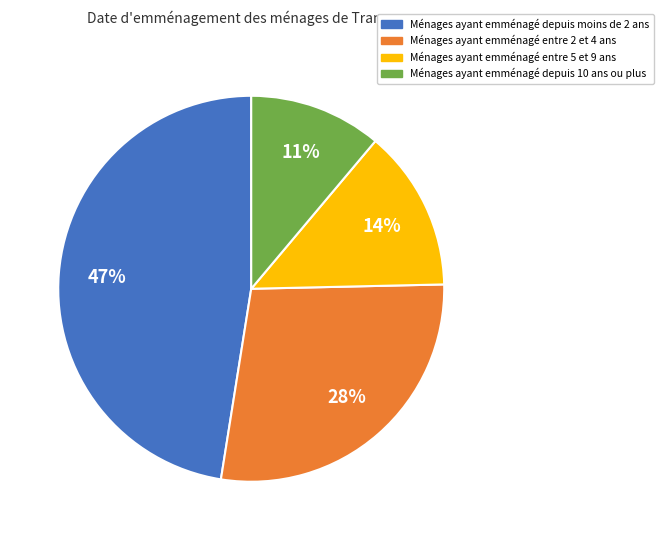

Does any single category account for the majority?

No